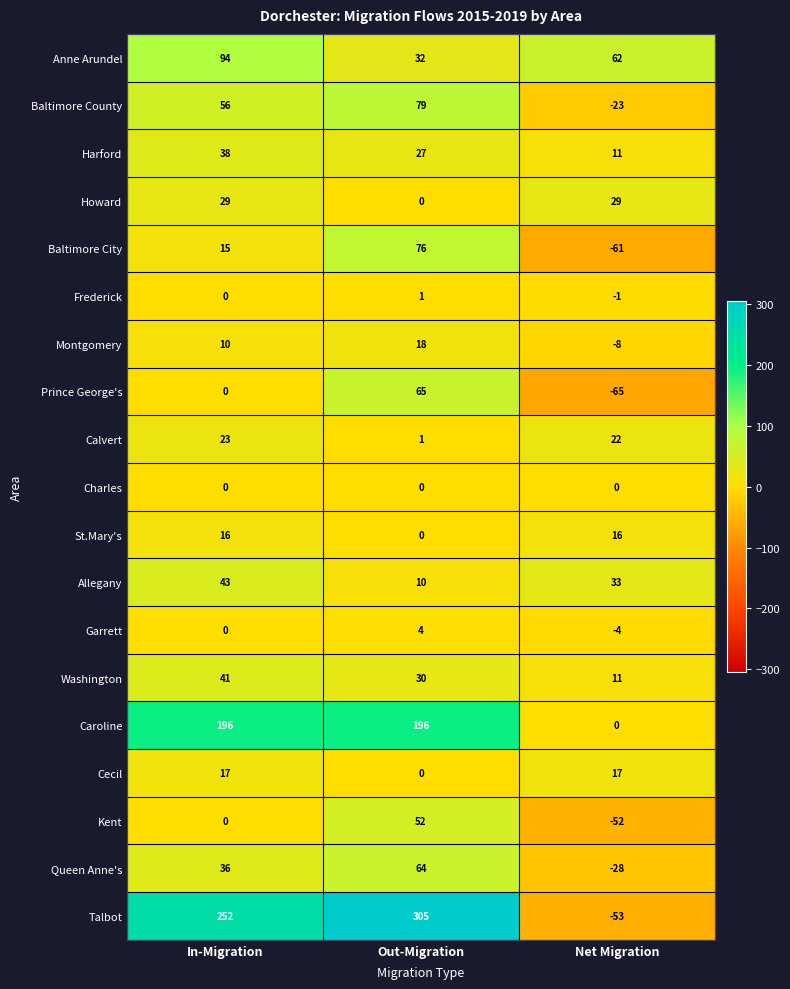

What is the difference between the maximum and minimum values in the Calvert series?

22